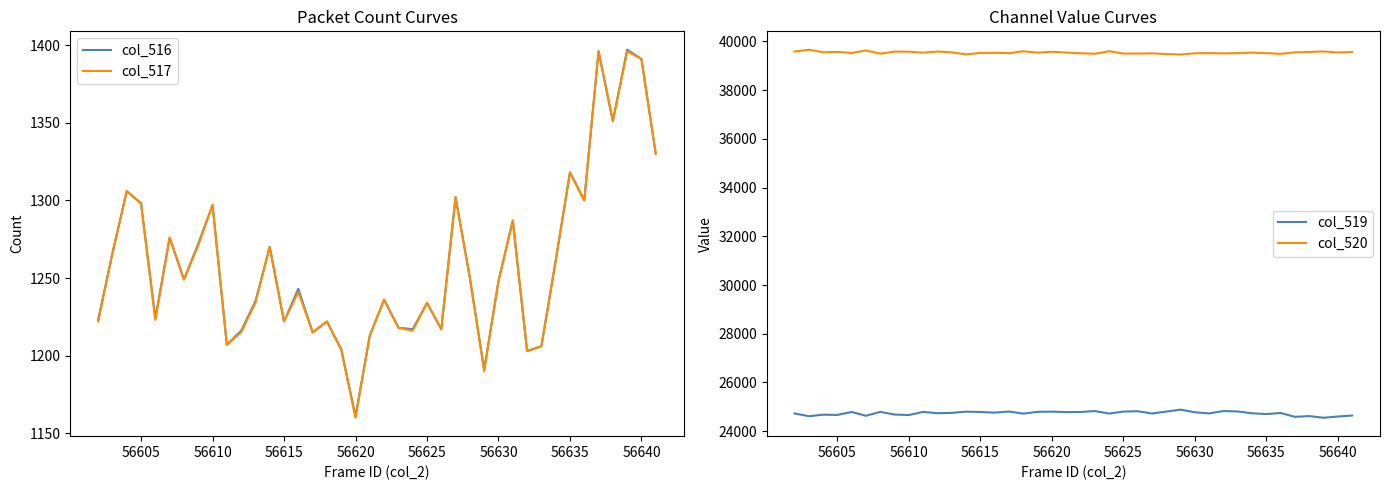

What is the minimum value for col_519?

24552